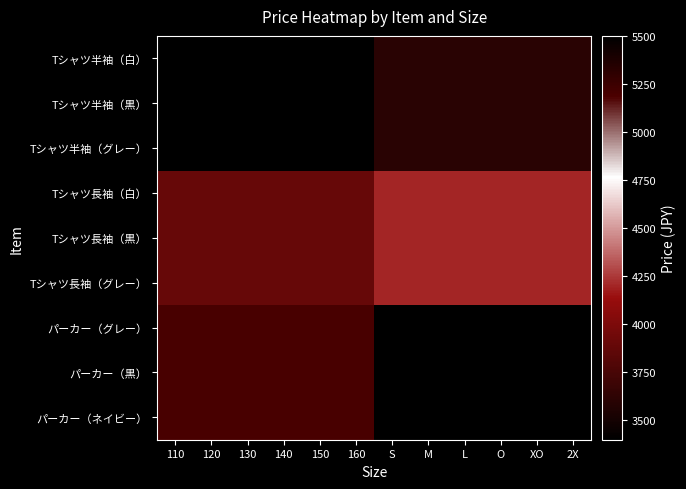

Rank the series at 2X from lowest to highest value.

Tシャツ半袖（白）, Tシャツ半袖（黒）, Tシャツ半袖（グレー）, Tシャツ長袖（白）, Tシャツ長袖（黒）, Tシャツ長袖（グレー）, パーカー（グレー）, パーカー（黒）, パーカー（ネイビー）